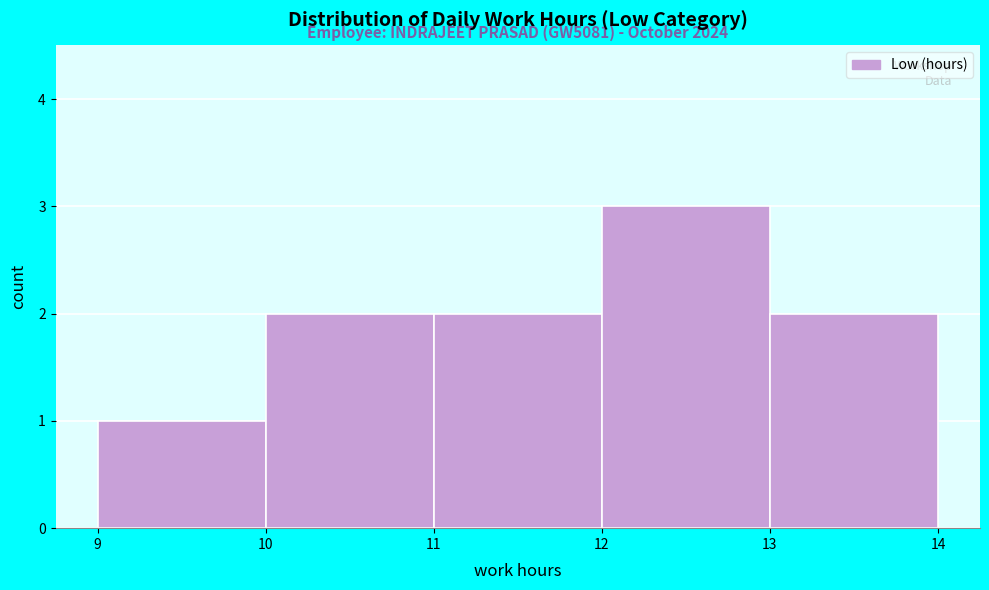

Over which range of the x-axis is the bar tallest?

12 to 13